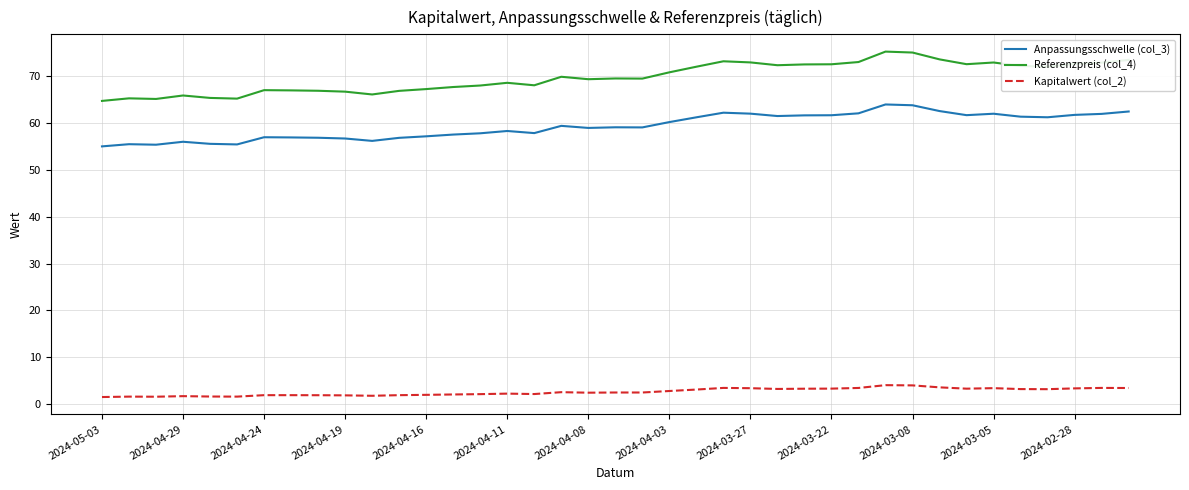

True or false: Anpassungsschwelle (col_3) and Kapitalwert (col_2) intersect in this chart.

False